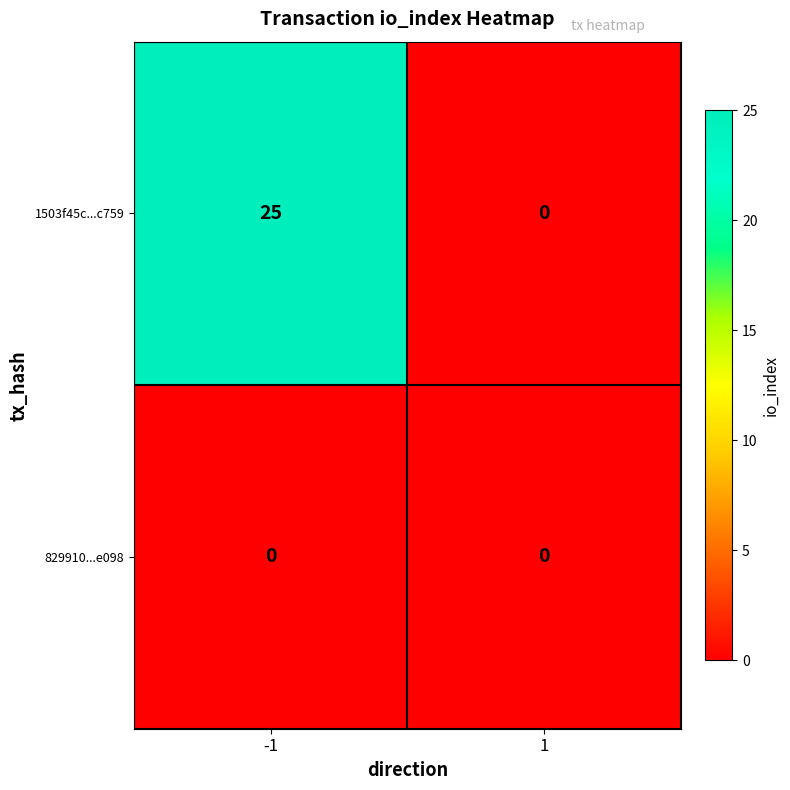

Reading right to left, transcribe all the data shown in this chart.

1503f45c...c759: 1=0	-1=25
829910...e098: 1=0	-1=0